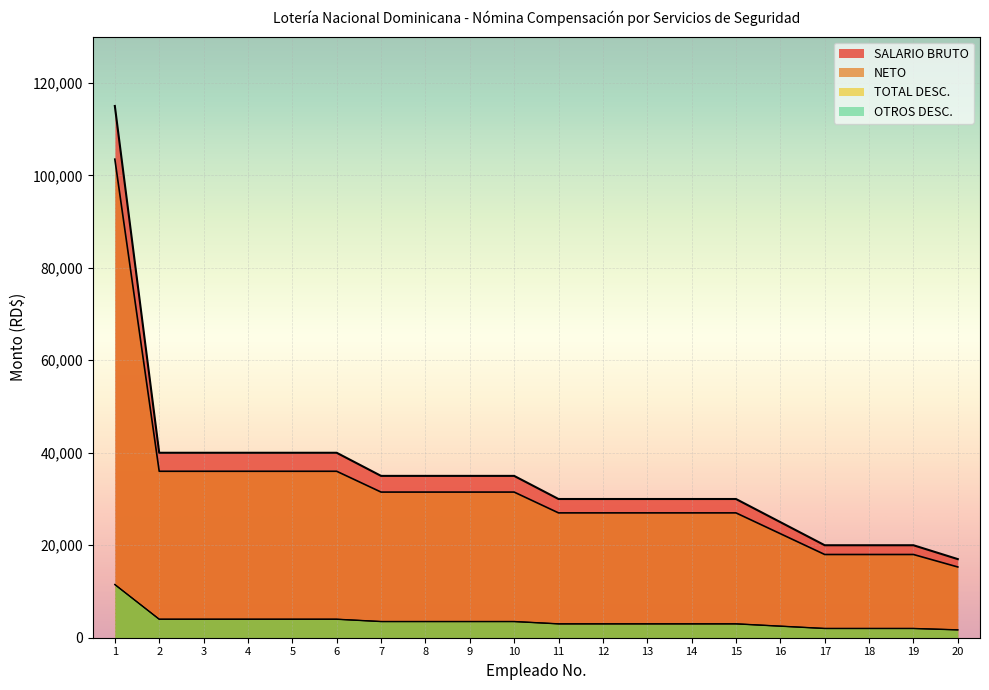

Reading left to right, extract all data points from this chart.

SALARIO BRUTO: 115000	40000	40000	40000	40000	40000	35000	35000	35000	35000	30000	30000	30000	30000	30000	25000	20000	20000	20000	17000
NETO: 103500	36000	36000	36000	36000	36000	31500	31500	31500	31500	27000	27000	27000	27000	27000	22500	18000	18000	18000	15300
TOTAL DESC.: 11500	4000	4000	4000	4000	4000	3500	3500	3500	3500	3000	3000	3000	3000	3000	2500	2000	2000	2000	1700
OTROS DESC.: 11500	4000	4000	4000	4000	4000	3500	3500	3500	3500	3000	3000	3000	3000	3000	2500	2000	2000	2000	1700